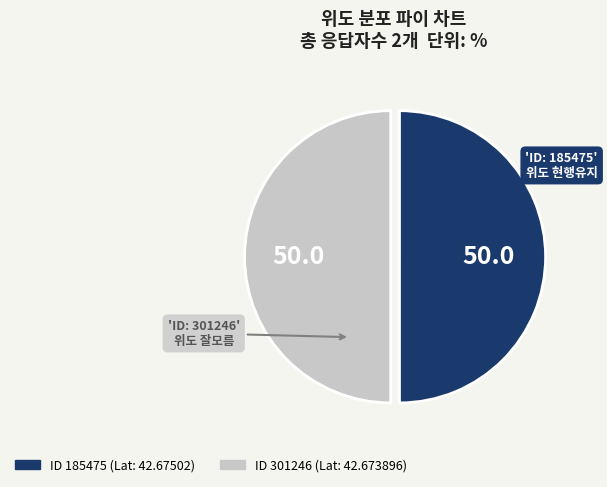

Count the number of slices in the pie.

2